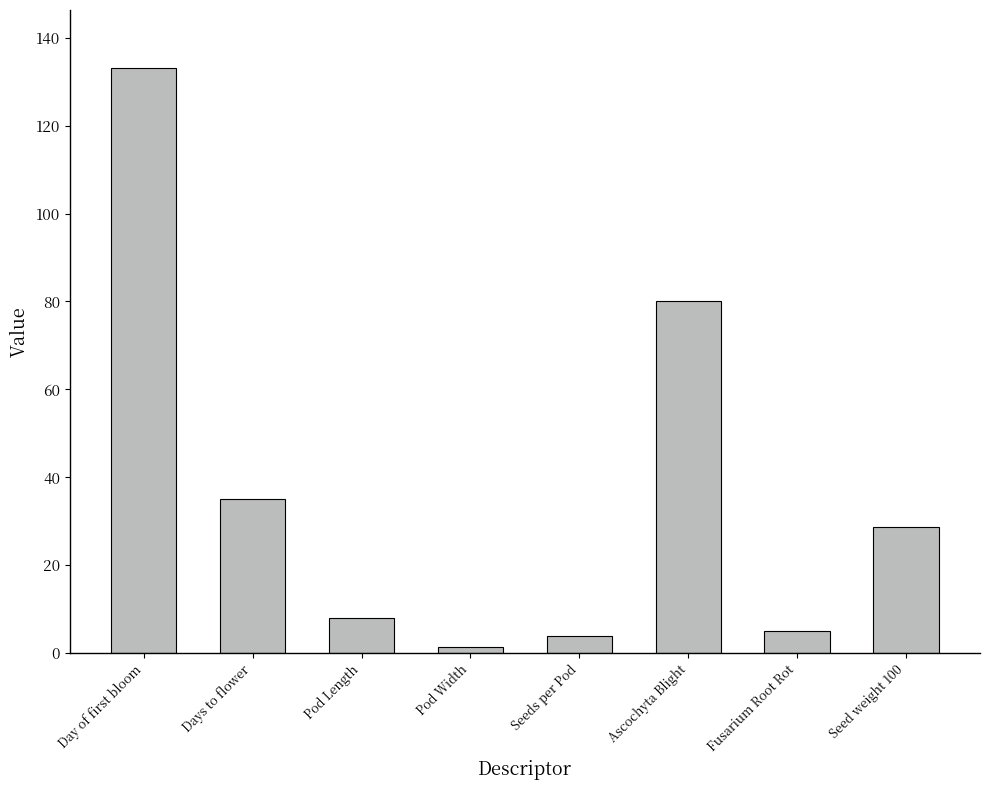

How many data points are less than 28?

4